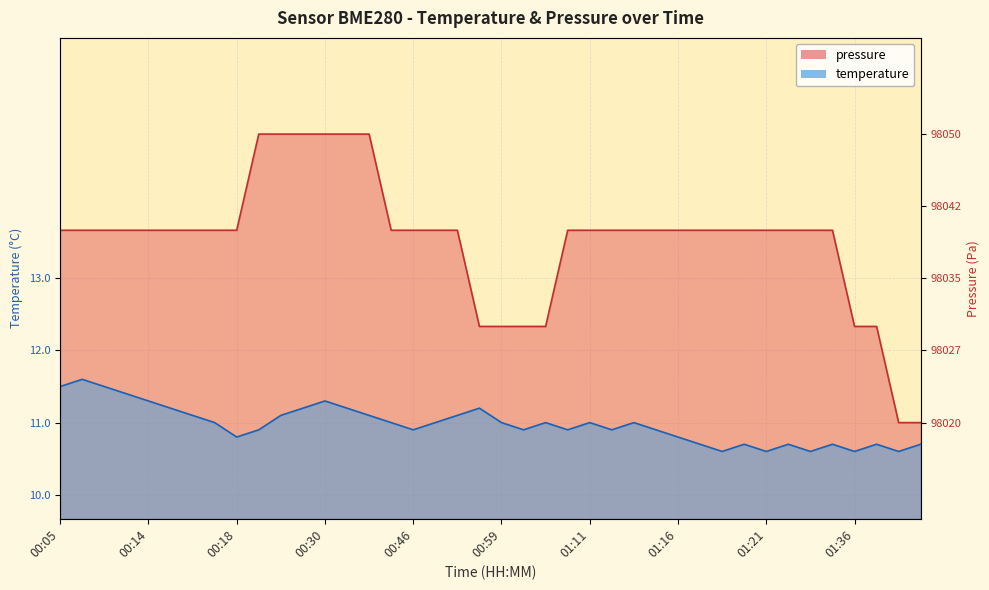

What is the label of the 23rd point from the left?

01:07